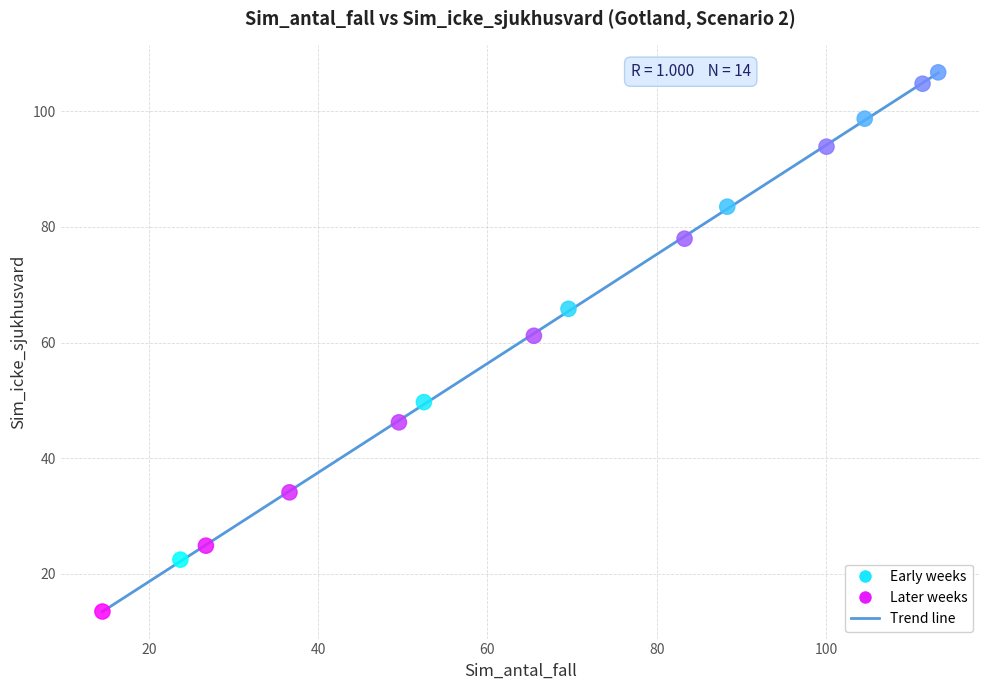

What is the range of X values (max minus min)?

98.7